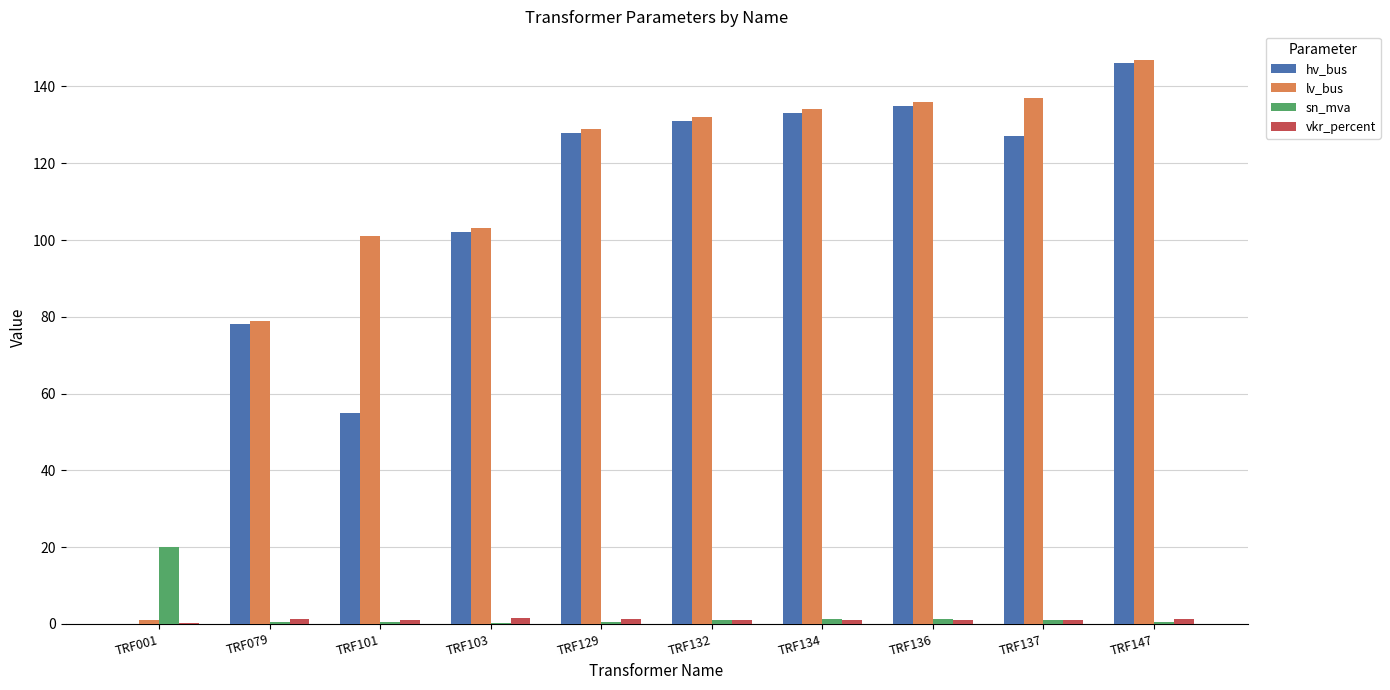

Which category has the highest value in the sn_mva series?

TRF001